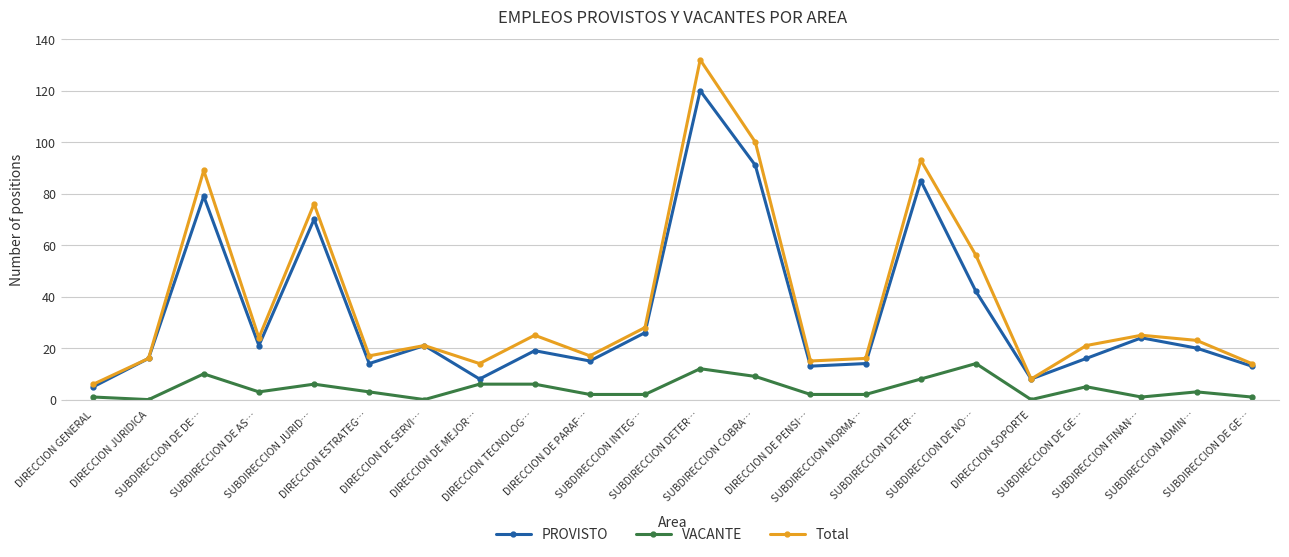

How many data points does each series have?

22